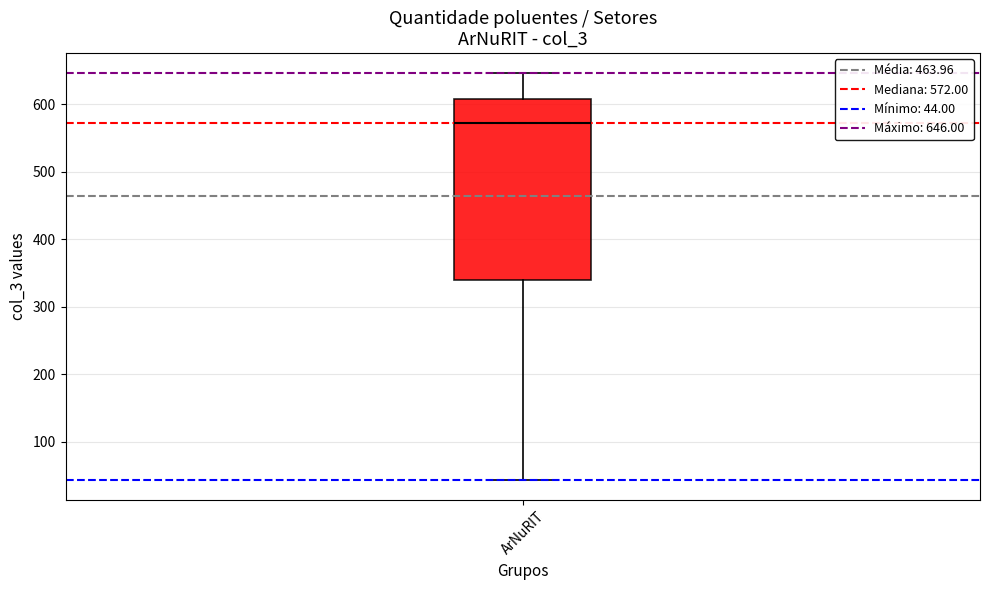

Where does the lower whisker of the box for ArNuRIT end on the y-axis? The values are not printed on the chart, so give them approximately, as read against the axis.

40